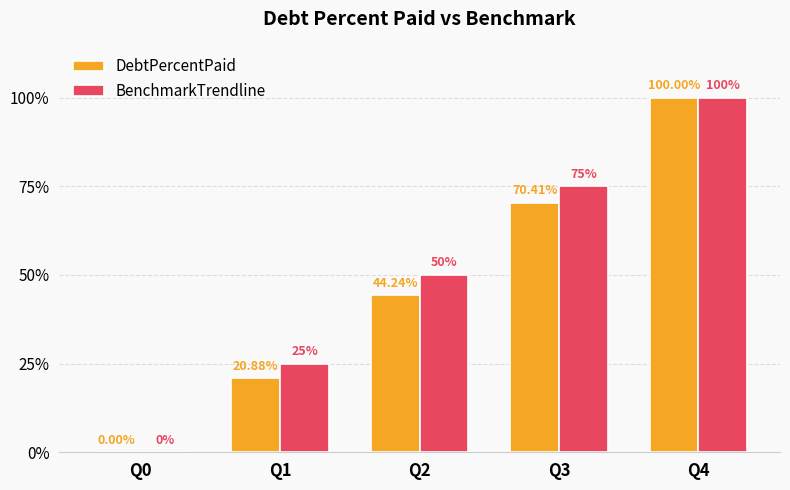

What is the sum of the DebtPercentPaid values at Q4 and Q0?

100.0